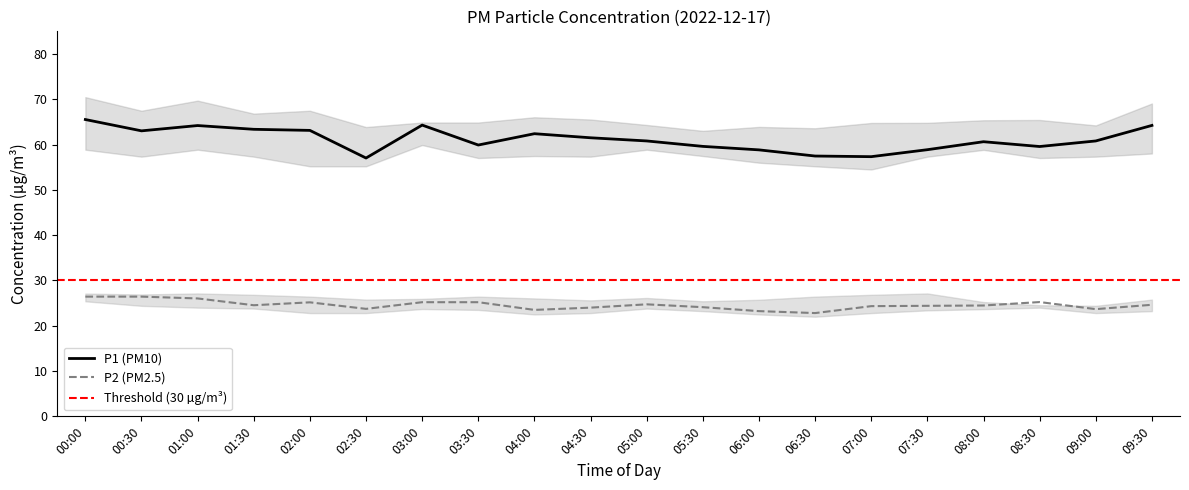

Rank the series at 09:30 from lowest to highest value.

P2_lower, P2, P2_upper, P1_lower, P1, P1_upper